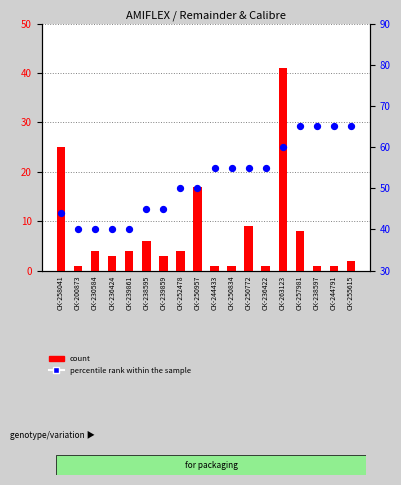

At how many categories does at least one series exceed 18?

18